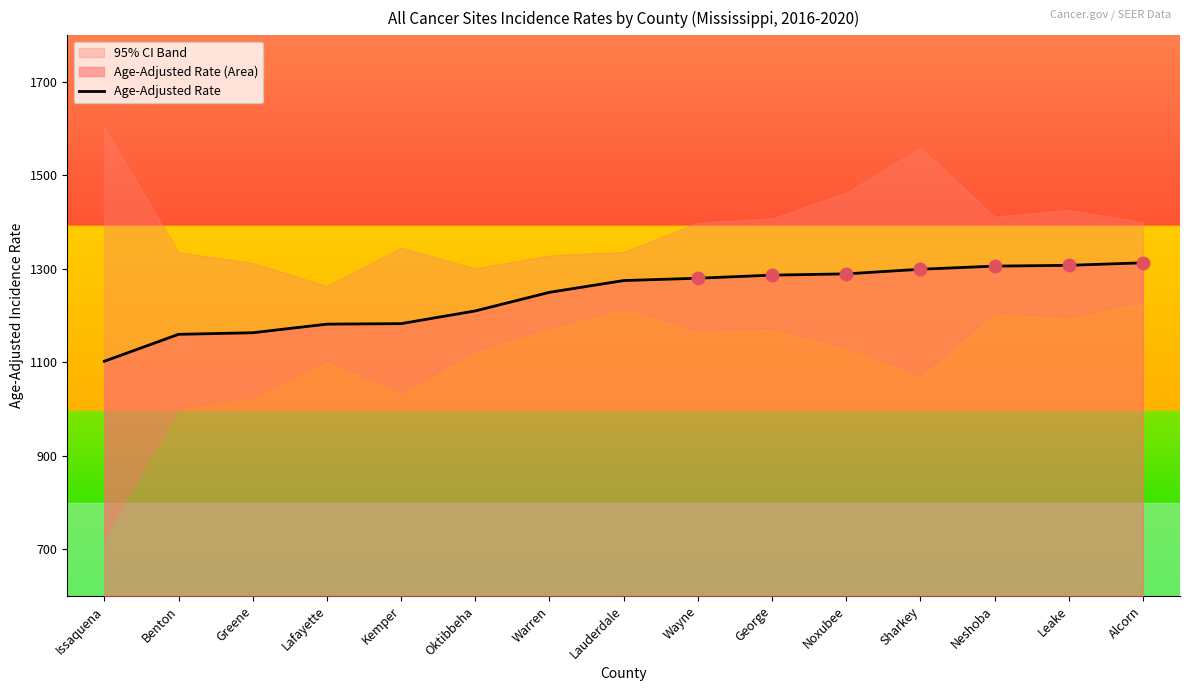

Reading left to right, list all the values displayed in this chart.

1102.4	1160.0	1163.4	1181.8	1182.9	1210.1	1249.9	1275.1	1280.1	1286.7	1289.4	1299.3	1306.0	1307.7	1313.1